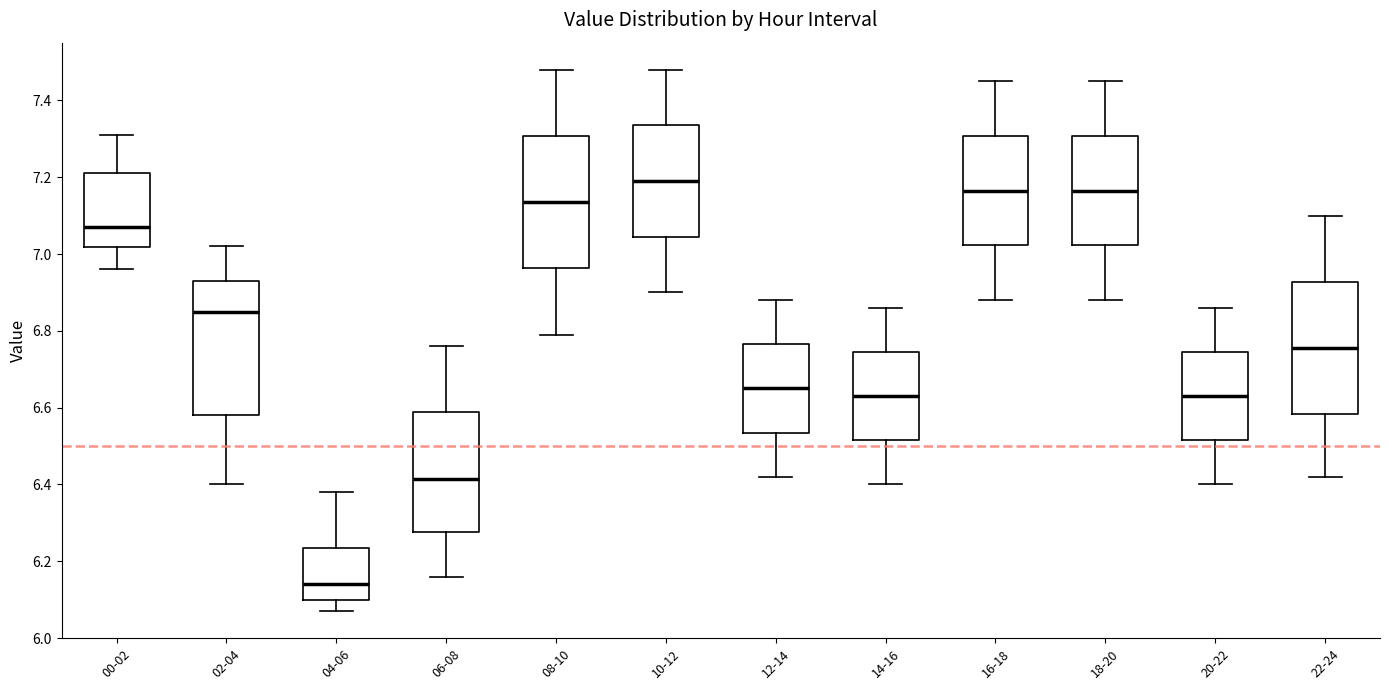

Where does the upper whisker of the box for 04-06 end on the y-axis? The values are not printed on the chart, so give them approximately, as read against the axis.

6.38